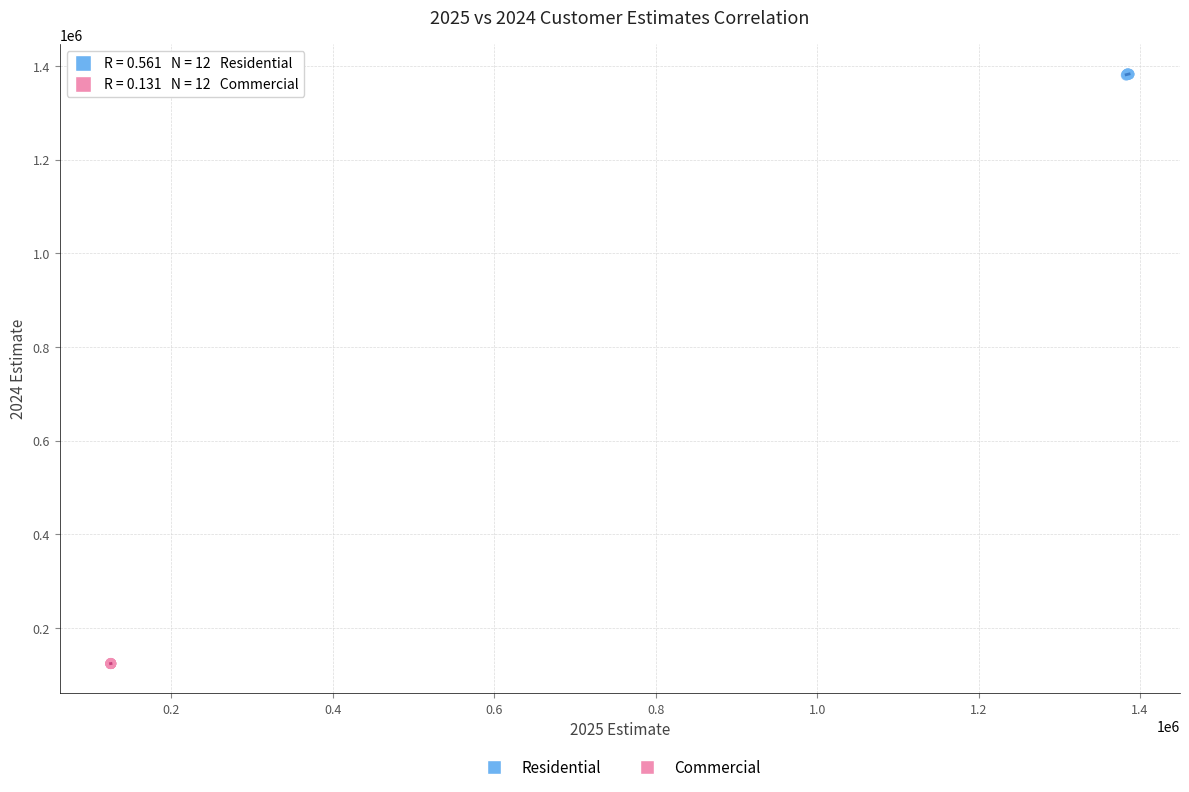

Which series contains the lowest Y value?

Commercial